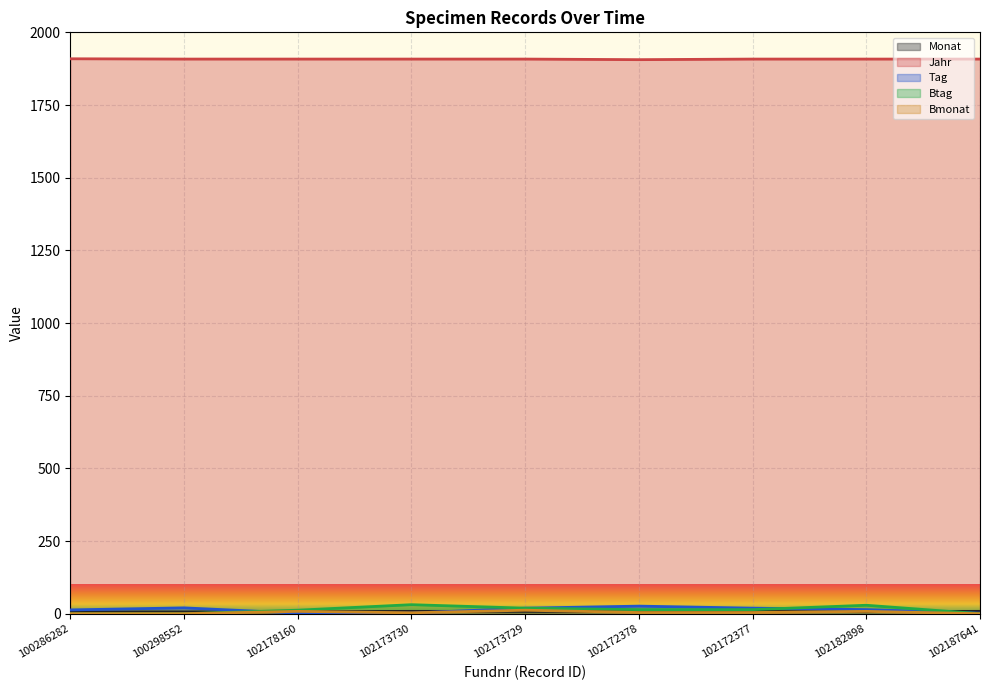

How many Jahr values are between 1908 and 1909?

8